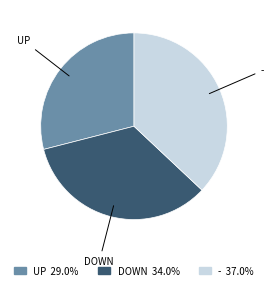

Is there any slice that represents more than half of the pie?

No